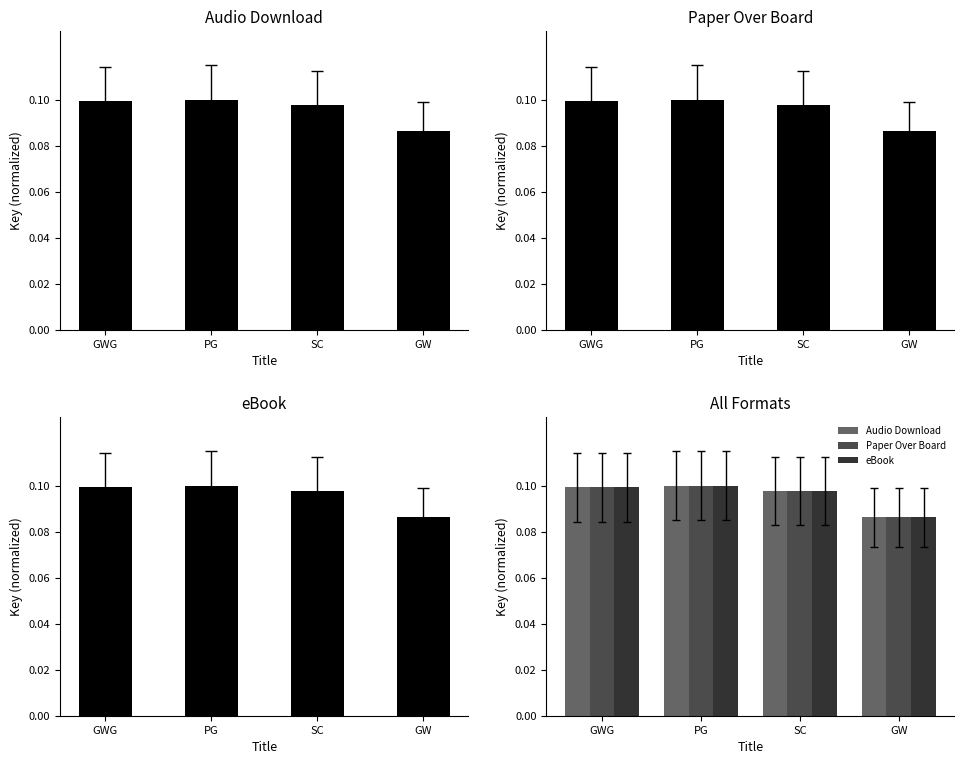

What is the average value of the eBook series?

0.1